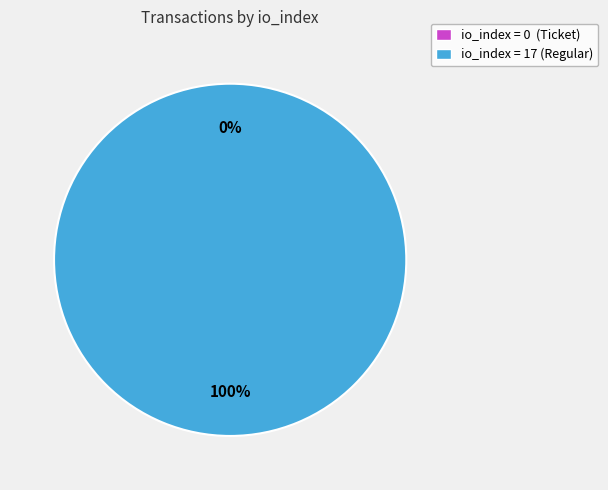

Does any single category account for the majority?

Yes